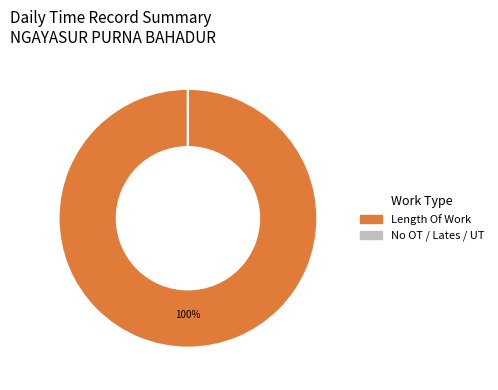

Which category accounts for the majority?

Length Of Work